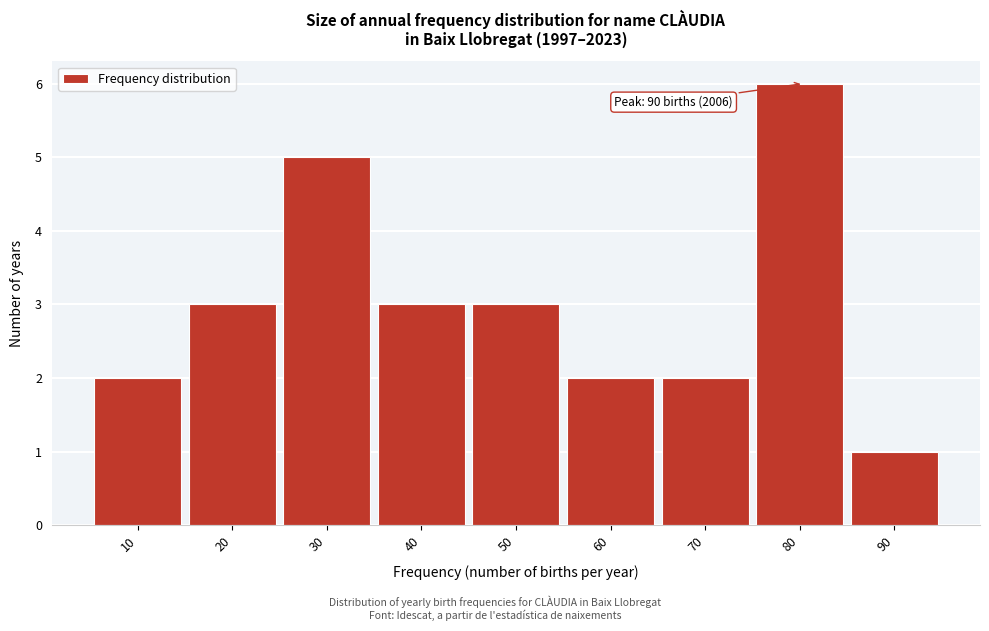

Reading left to right, transcribe all the data shown in this chart.

10=2	20=3	30=5	40=3	50=3	60=2	70=2	80=6	90=1